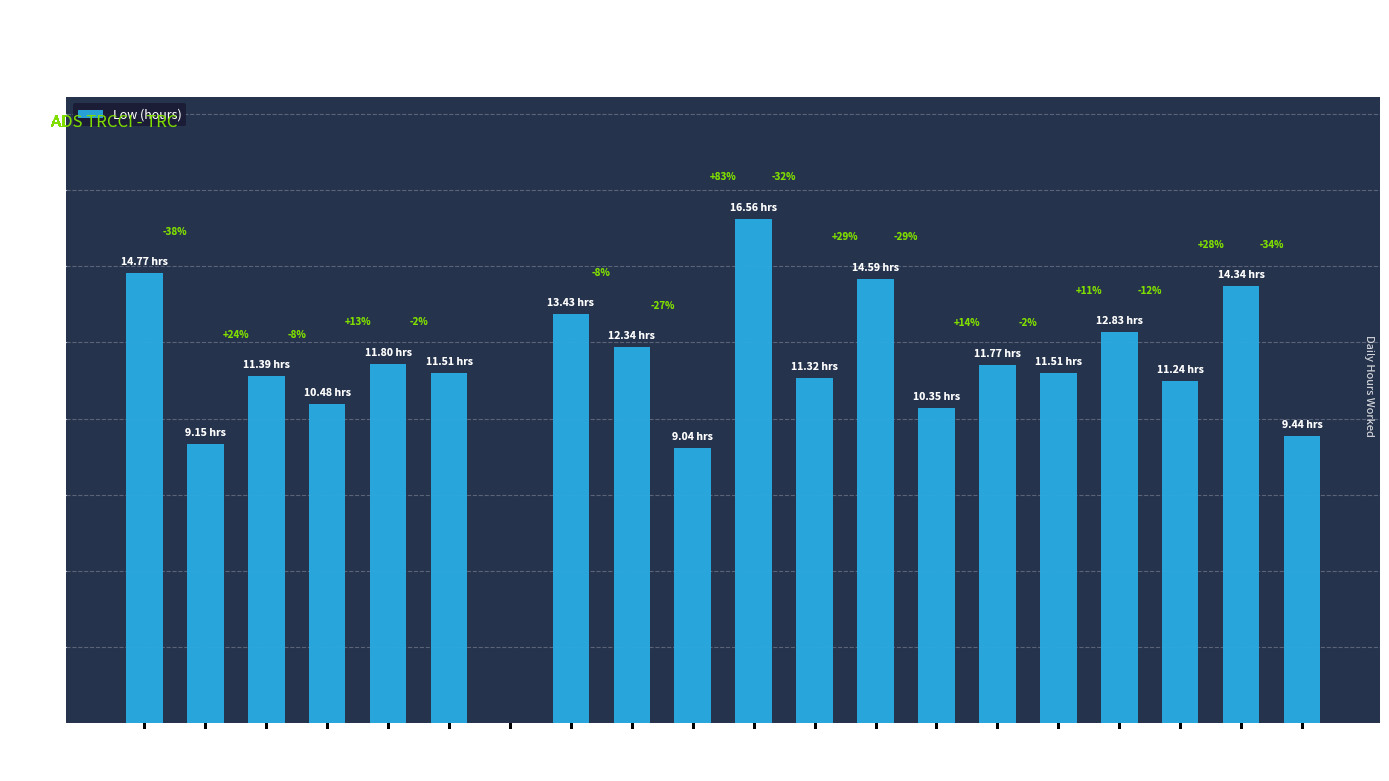

Read the value at 5-Mon.

11.8